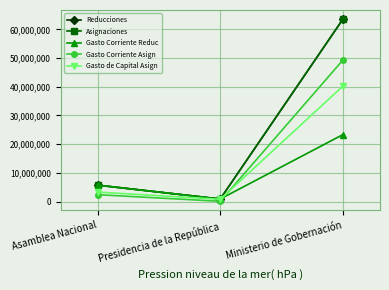

What is the minimum value shown in the chart?

100000